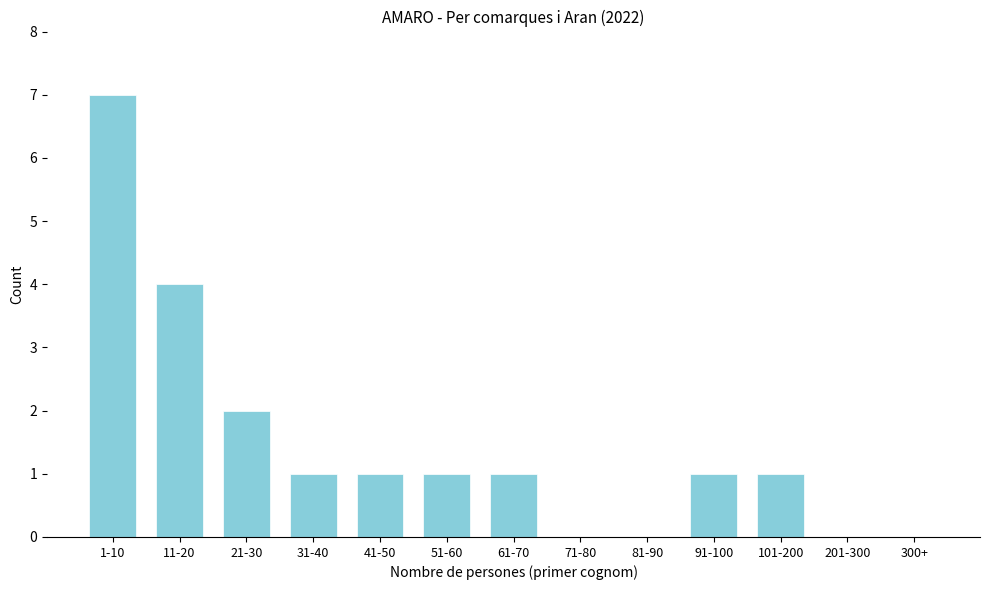

Reading right to left, transcribe all the data shown in this chart.

300+=0	201-300=0	101-200=1	91-100=1	81-90=0	71-80=0	61-70=1	51-60=1	41-50=1	31-40=1	21-30=2	11-20=4	1-10=7